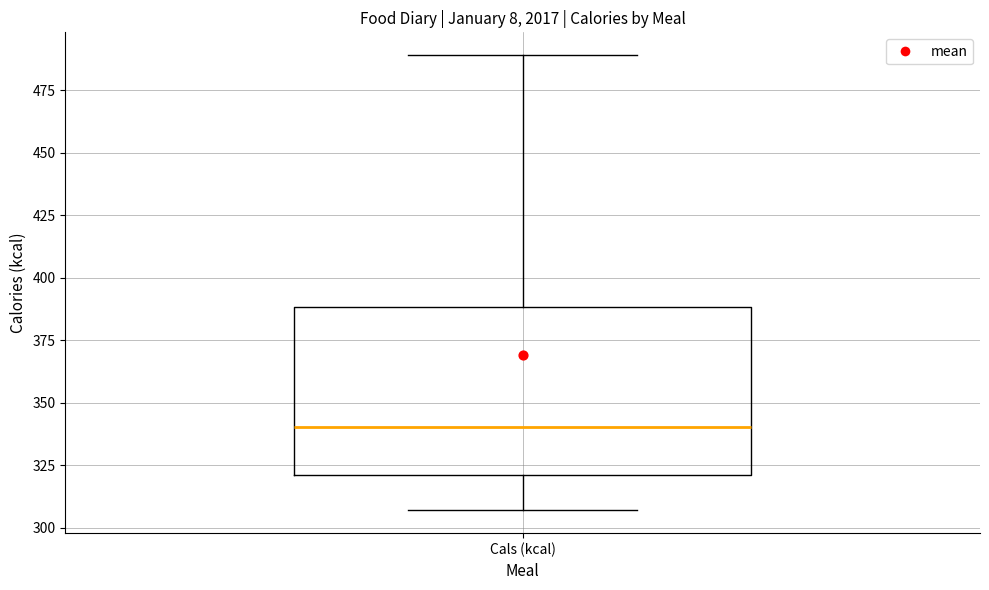

Transcribe this box plot: give where the median line is, the range the box spans, and where the two whiskers end, as read against the y-axis. The values are not printed on the chart, so give them approximately, as read against the axis.

median 340, box 320 to 390, whiskers 305 to 490